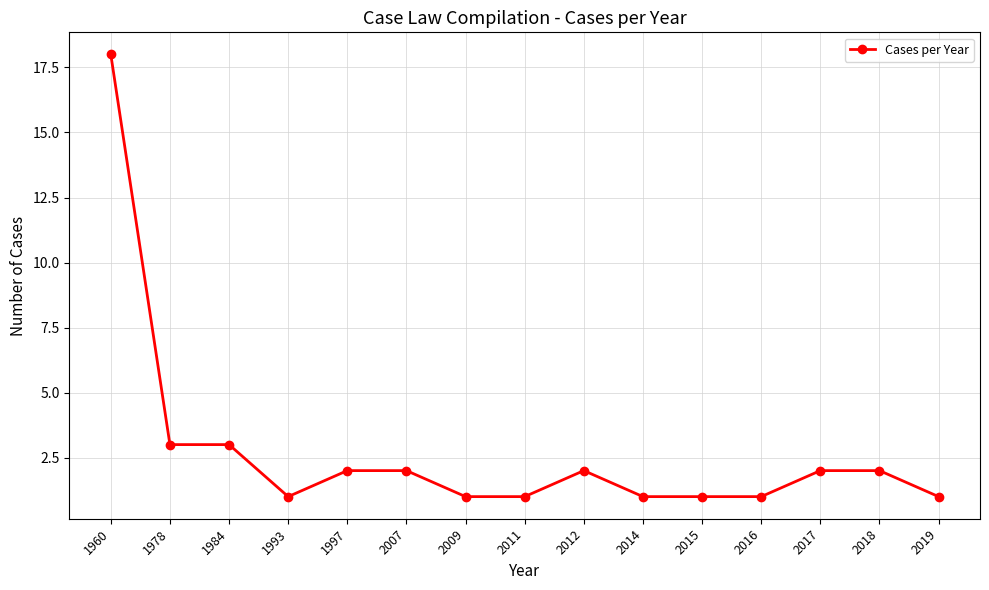

What is the difference between the maximum and second lowest values?

17